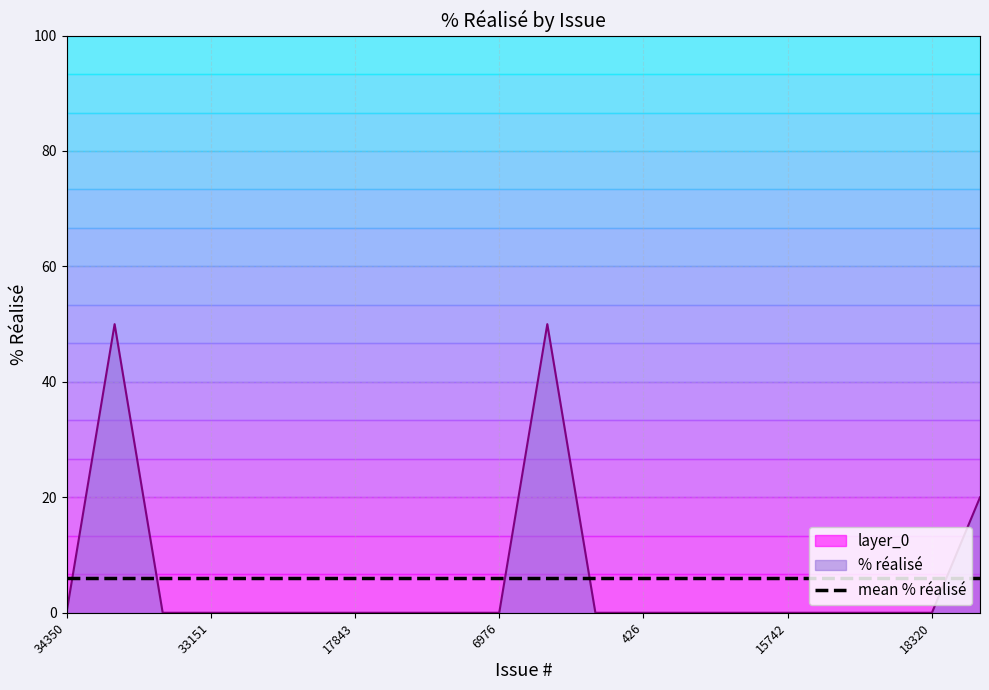

Does the chart display data point markers on the line(s)?

No